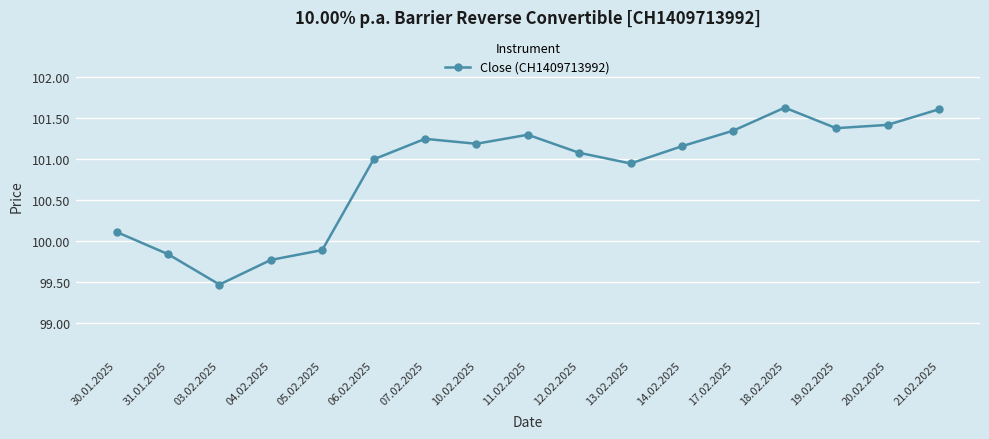

The value at 07.02.2025 is 178.0. True or false?

False